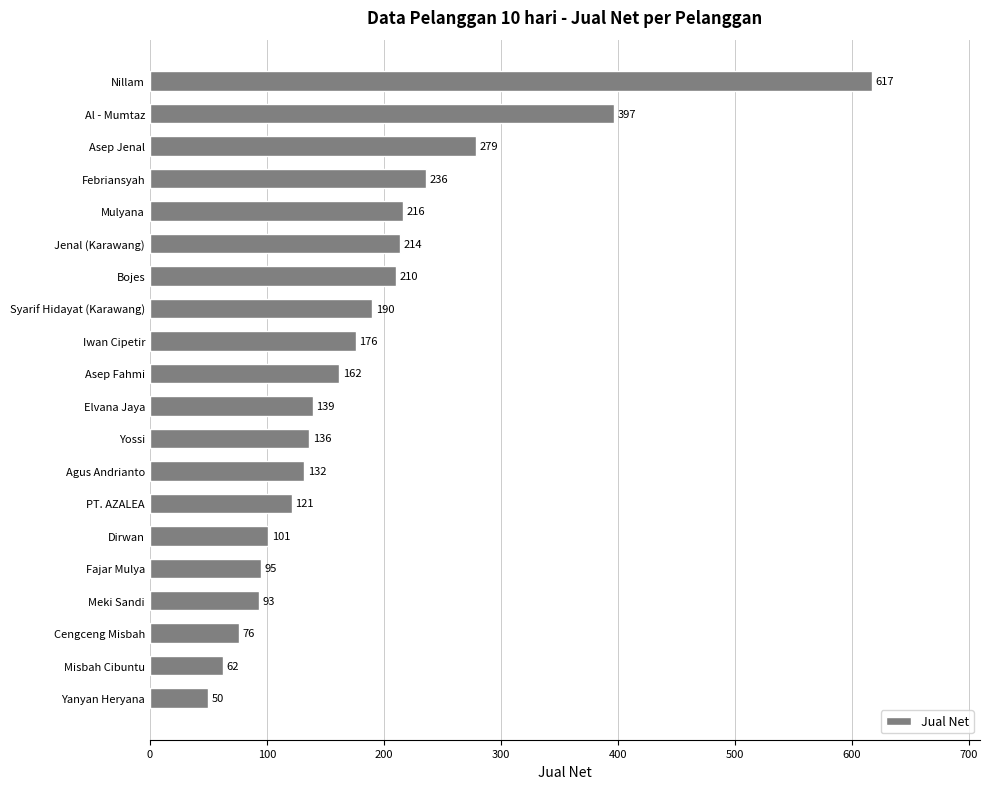

Between Mulyana and Al - Mumtaz, which is larger?

Al - Mumtaz